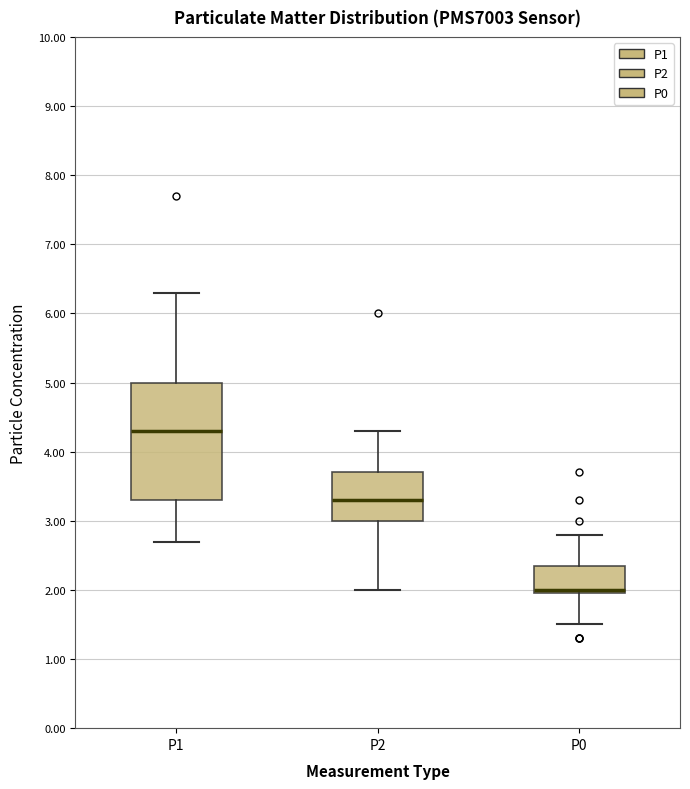

Comparing the boxes themselves (not the whiskers), which one is the tallest?

P1